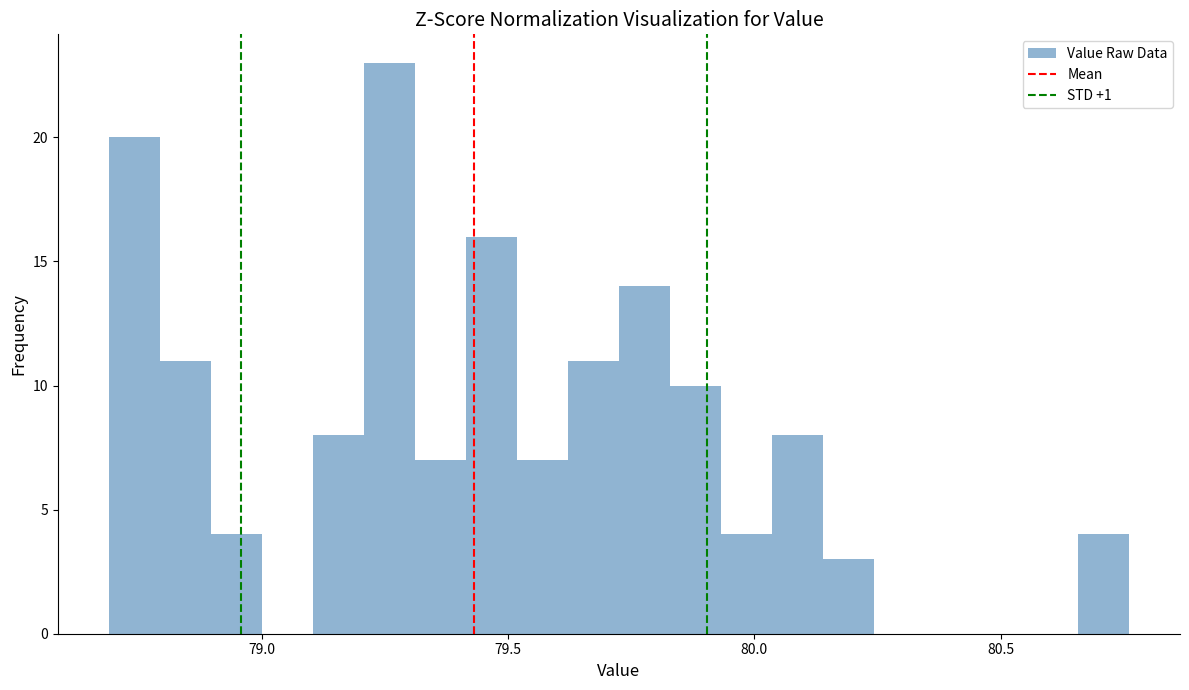

Around what value on the x-axis is the tallest bar? Give the approximate position of its centre, as read against the axis.

79.25